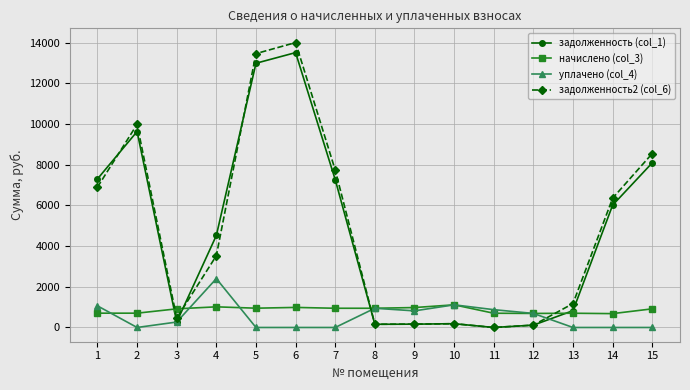

What is the value of the задолженность2 (col_6) point at the 12th from the left?

115.0